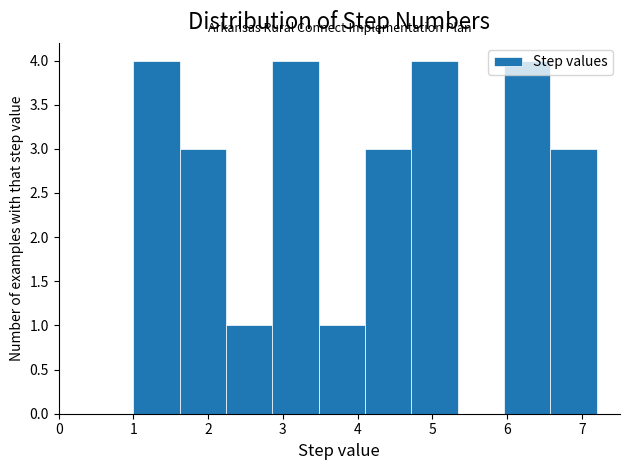

Reading left to right, list every bar in this chart as the range it spans on the x-axis followed by its height. Neither the bar edges nor the heights are printed on the chart, so give them approximately, as read against the axes.

1.00 to 1.62: 4
1.62 to 2.24: 3
2.24 to 2.86: 1
2.86 to 3.48: 4
3.48 to 4.10: 1
4.10 to 4.72: 3
4.72 to 5.34: 4
5.34 to 5.96: 0
5.96 to 6.58: 4
6.58 to 7.20: 3